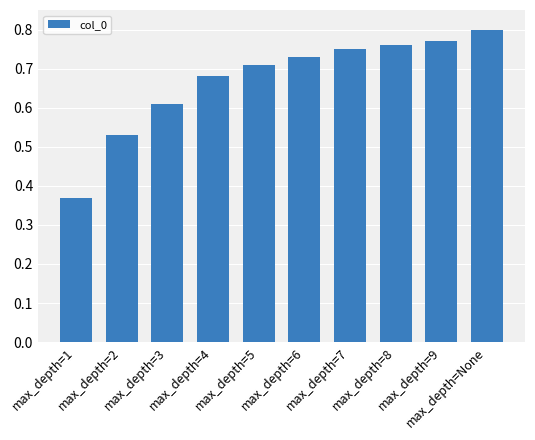

List the labels in order of value, largest first.

max_depth=None, max_depth=9, max_depth=8, max_depth=7, max_depth=6, max_depth=5, max_depth=4, max_depth=3, max_depth=2, max_depth=1